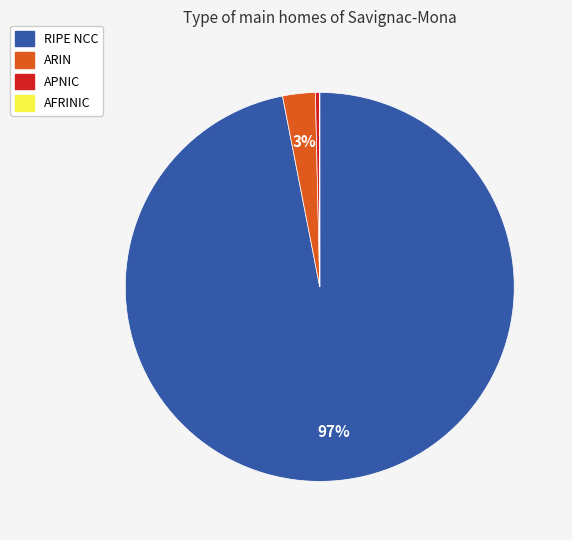

Combined, do APNIC and RIPE NCC account for over 50%?

Yes